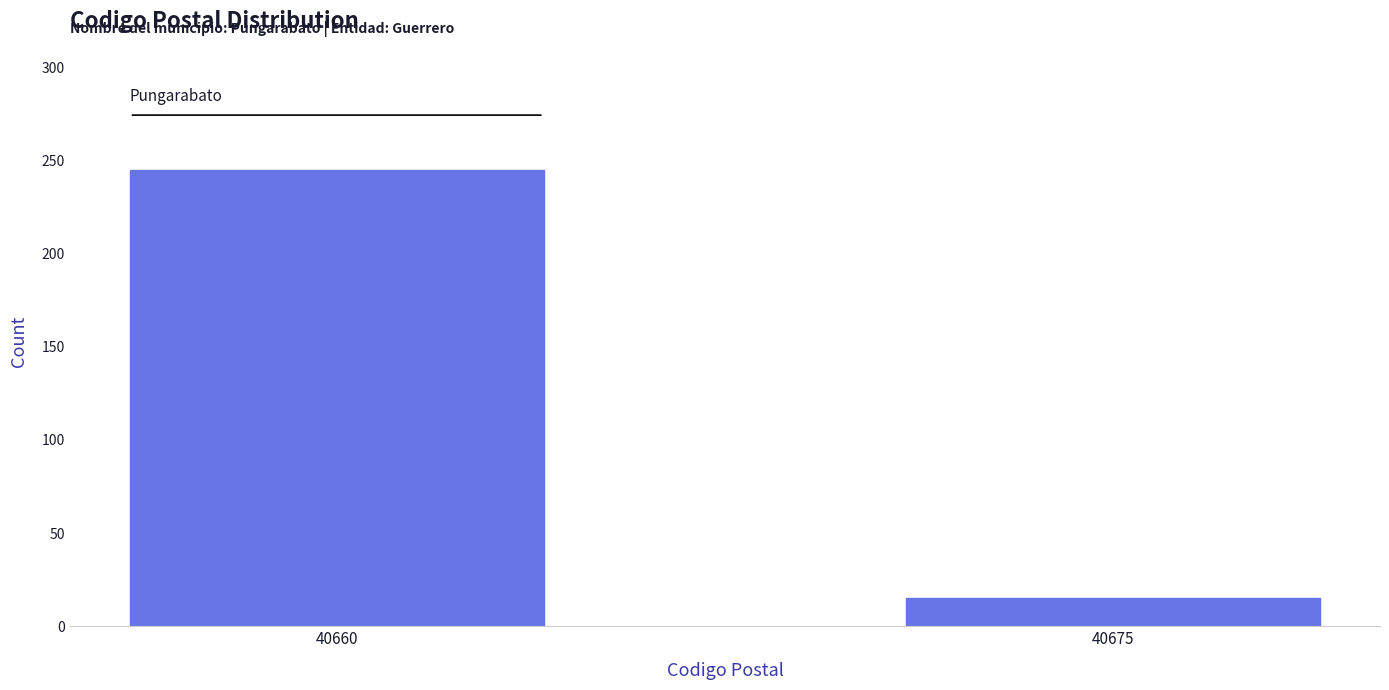

Reading right to left, extract all data points from this chart.

40675=15	40660=245